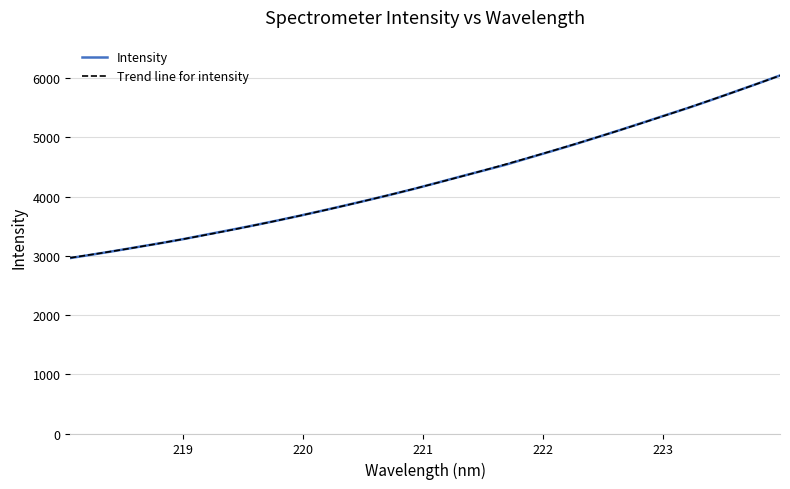

What is the sum of all values?

137517.8